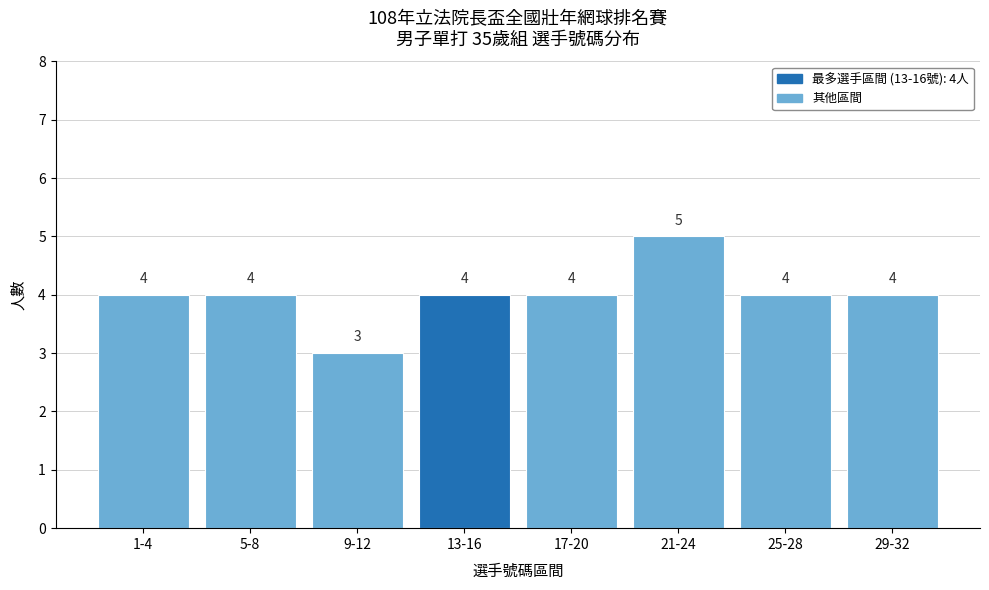

Reading left to right, list all the values displayed in this chart.

4	4	3	4	4	5	4	4